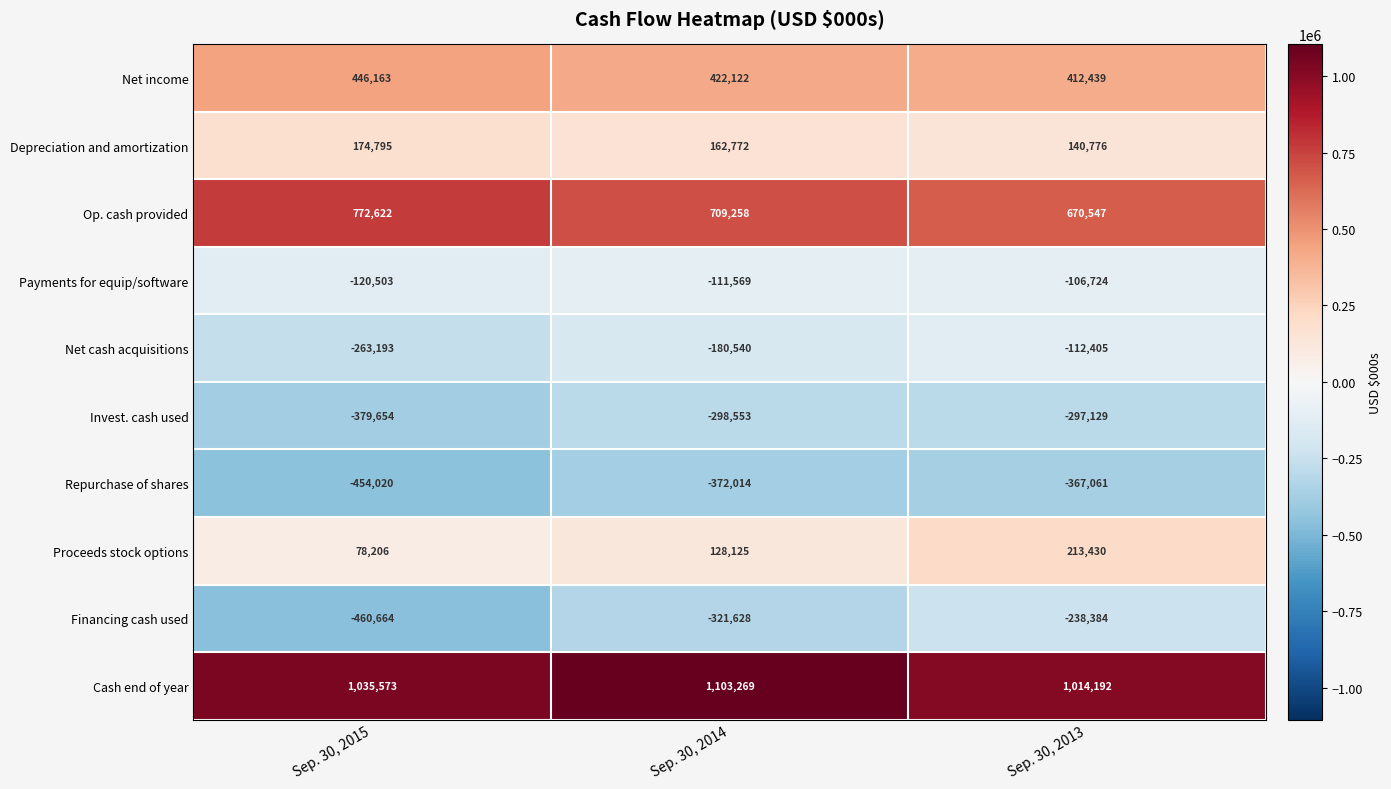

What is the average value of the Payments for equip/software series?

-112932